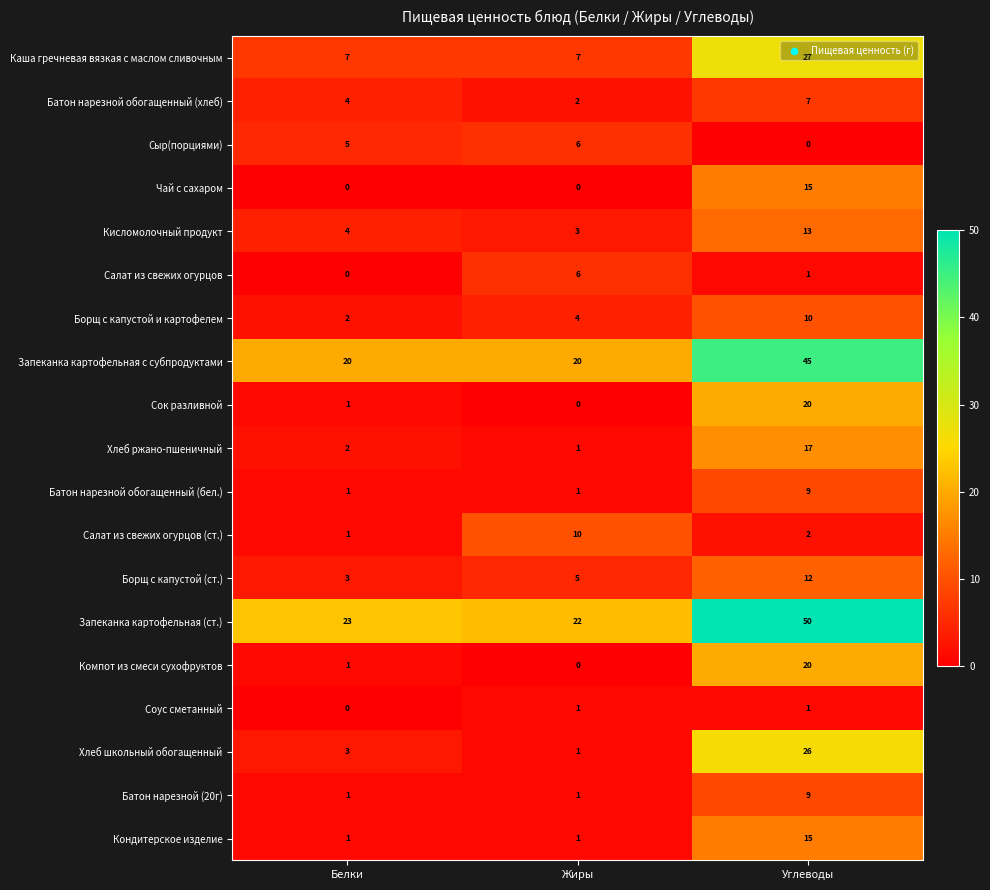

What is the greatest value displayed?

50